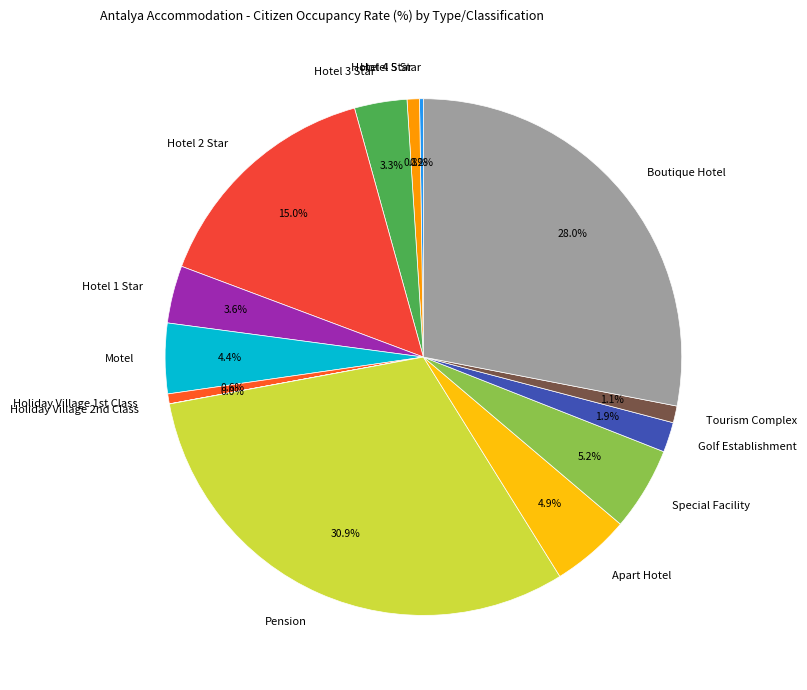

Approximately how many times larger is the value at Apart Hotel compared to Hotel 1 Star?

1.4